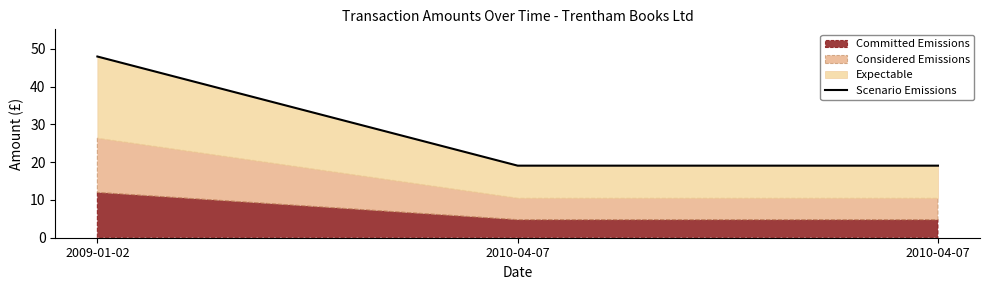

What is the average value?

28.7